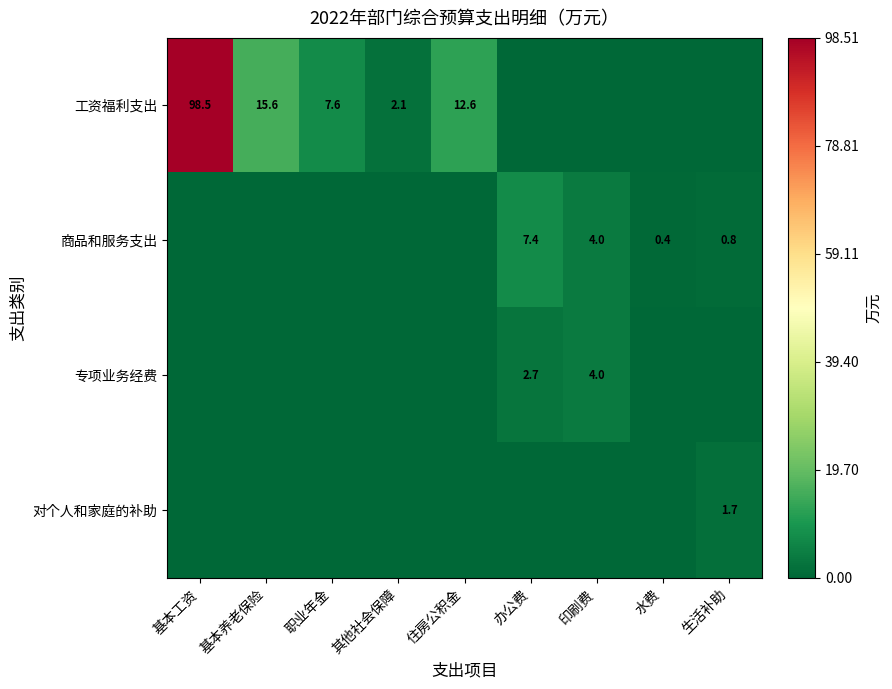

What is the difference between the 商品和服务支出 values at 生活补助 and 办公费?

6.6